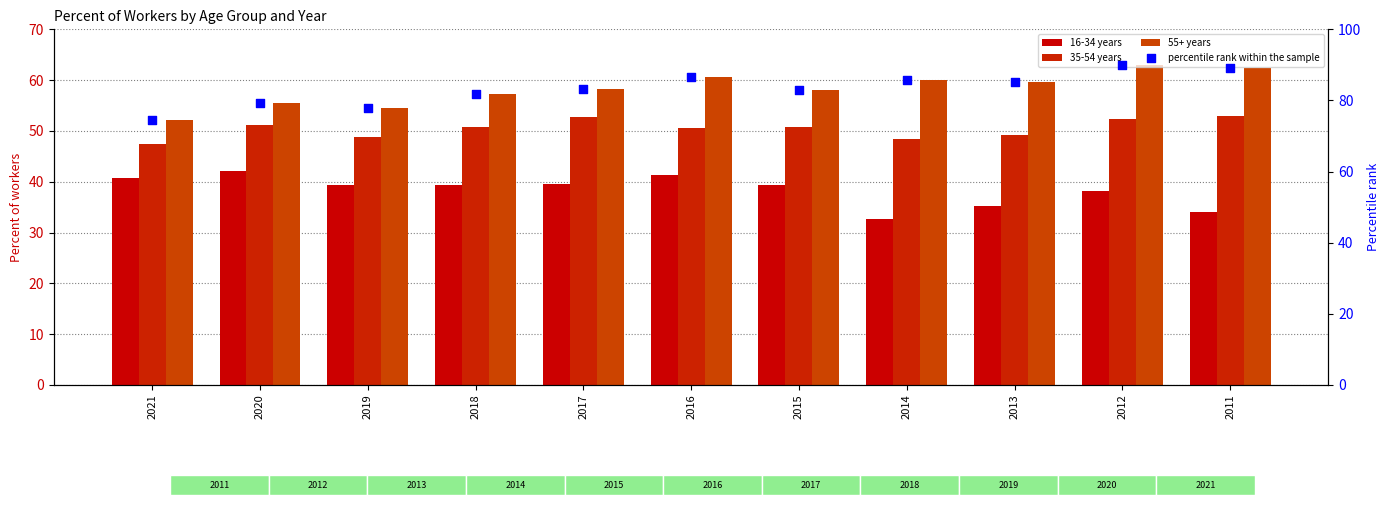

Which series reaches the maximum Y coordinate?

percentile rank within the sample